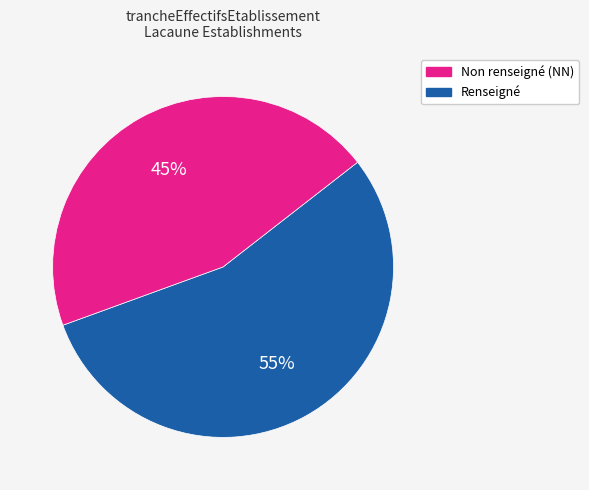

True or false: Non renseigné (NN) accounts for 55% of the total.

True